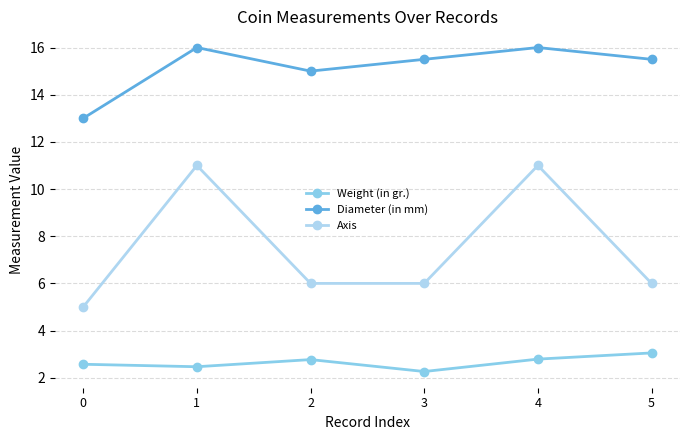

Reading left to right, extract all data points from this chart.

Weight (in gr.): 0=2.6	1=2.5	2=2.8	3=2.3	4=2.8	5=3.1
Diameter (in mm): 0=13.0	1=16.0	2=15.0	3=15.5	4=16.0	5=15.5
Axis: 0=5.0	1=11.0	2=6.0	3=6.0	4=11.0	5=6.0